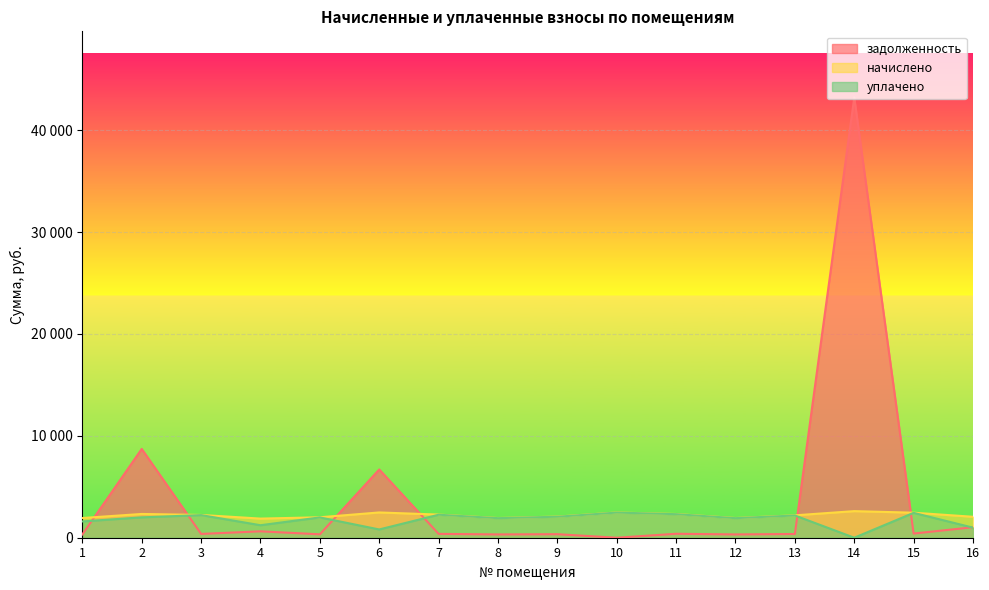

What is the value of the начислено point at the 4th from the left?

1877.6